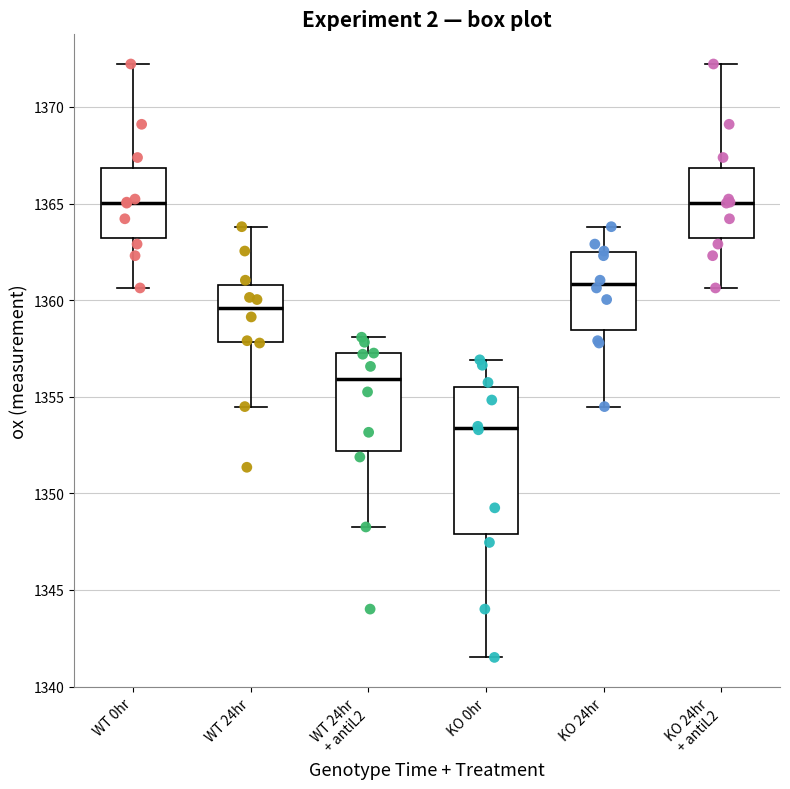

Where does the upper whisker of the box for WT 24hr + antiL2 end on the y-axis? The values are not printed on the chart, so give them approximately, as read against the axis.

1358.0